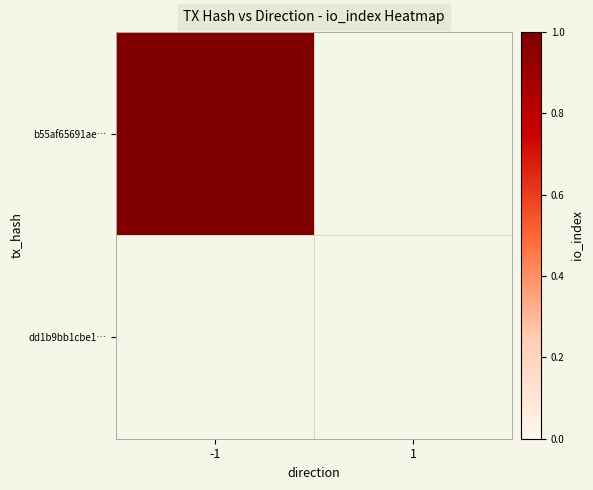

At which category is the sum across all series the highest?

-1